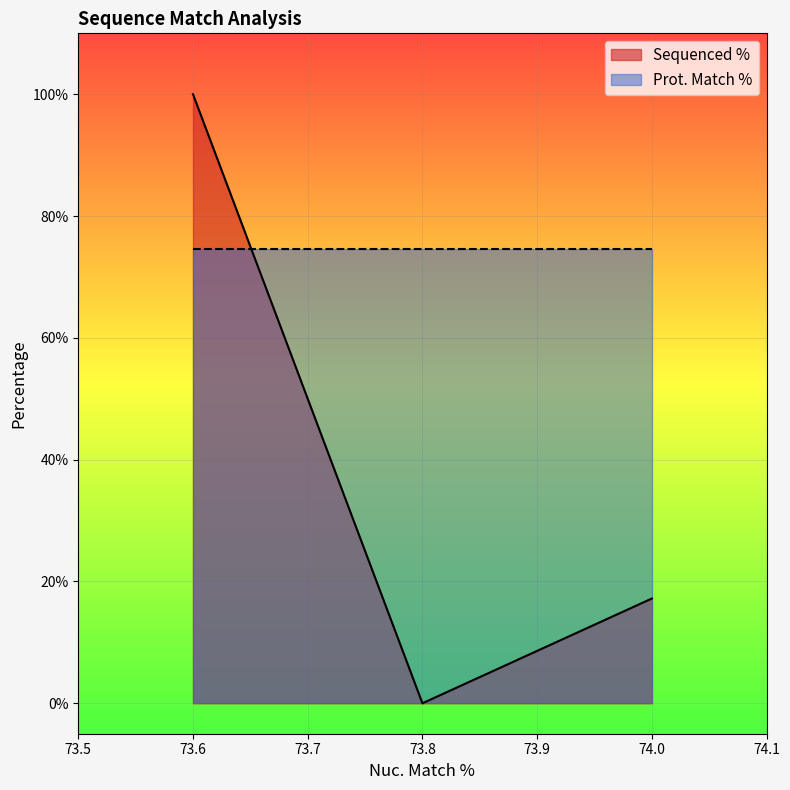

What is the difference between the second highest and minimum values?

17.2